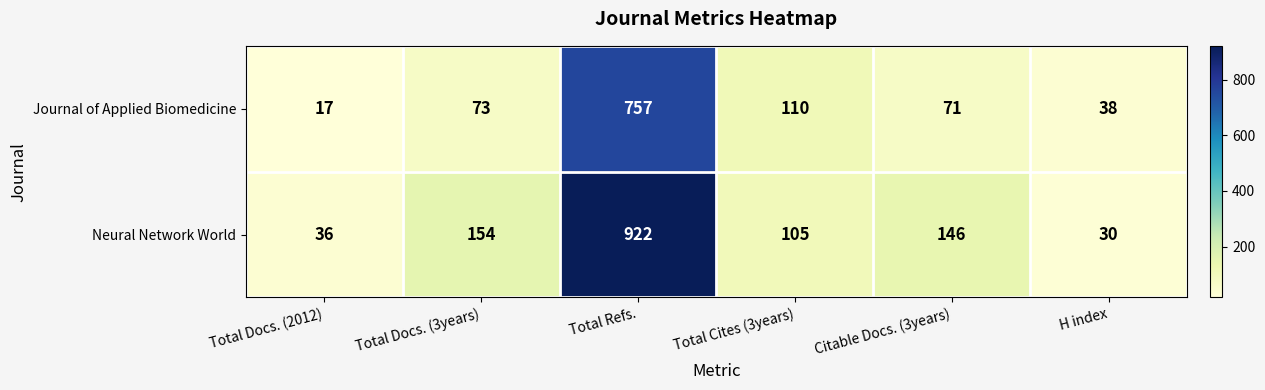

Which series changed the most between Total Refs. and H index?

Neural Network World